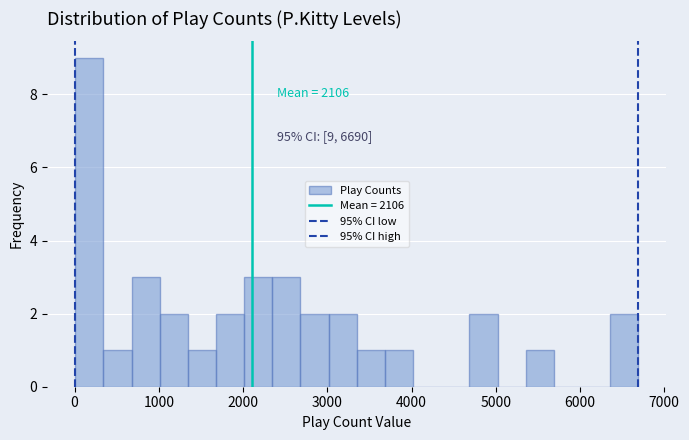

Read against the x-axis, roughly where is the centre of the tallest bar?

200